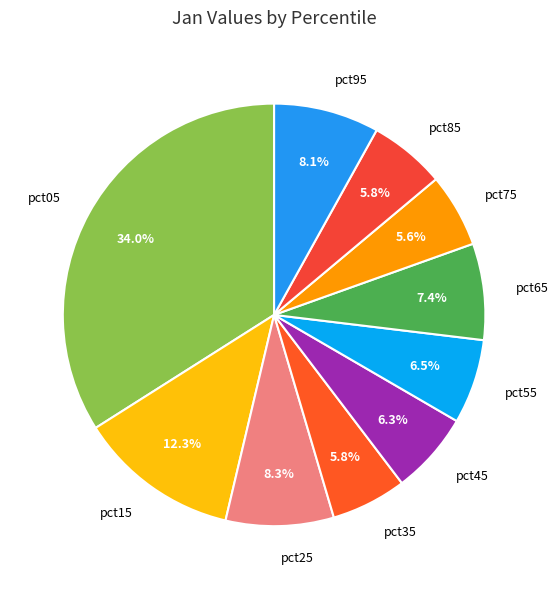

Is pct45 the majority of the pie?

No